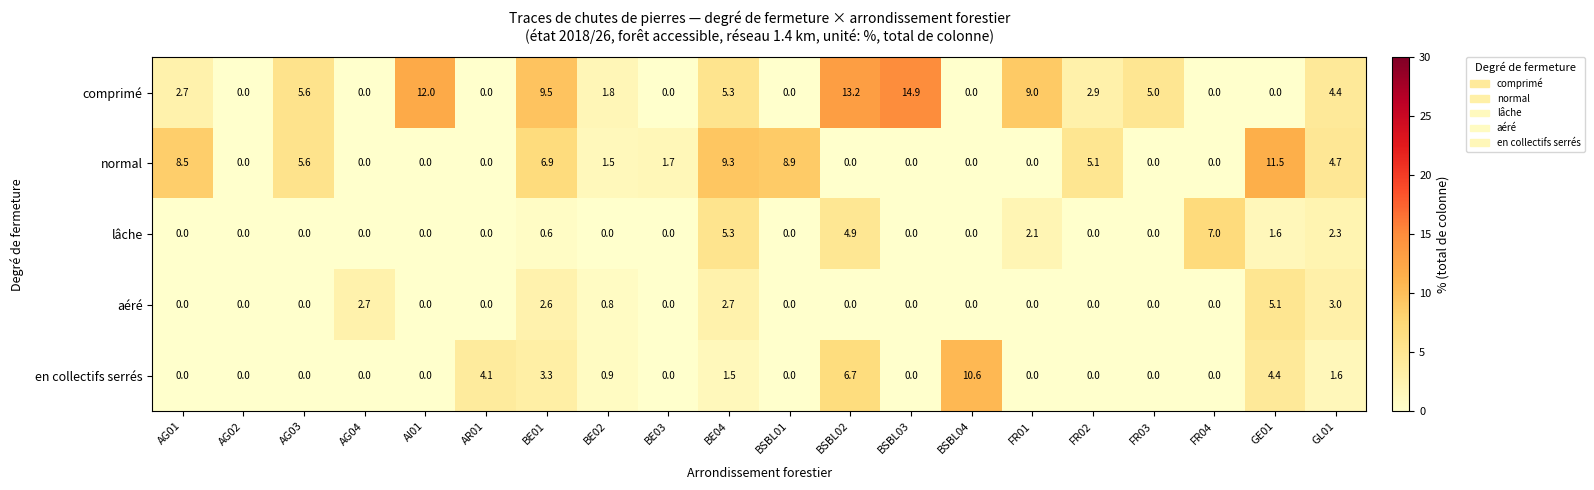

Is it true that lâche equals 3.4 at FR04?

False